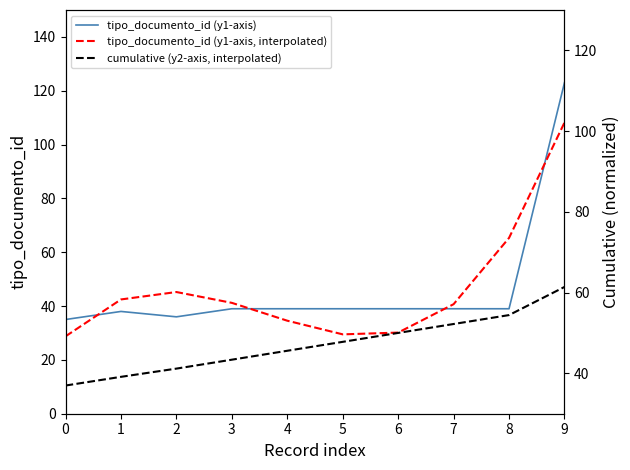

At how many categories does at least one series exceed 56?

2